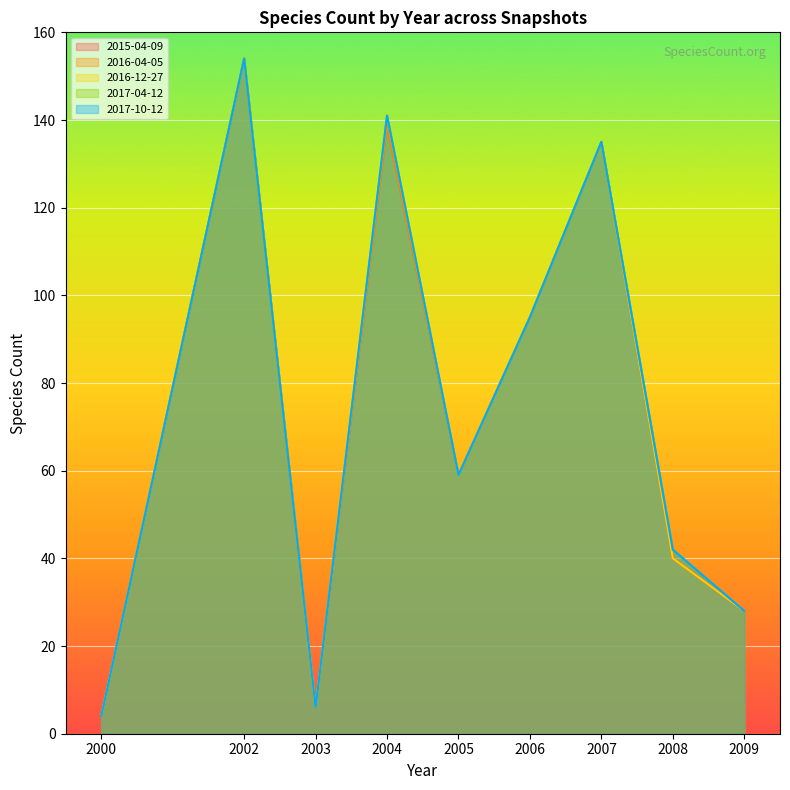

Reading left to right, list all the values displayed in this chart.

2015-04-09: 2000=4	2002=154	2003=6	2004=139	2005=59	2006=95	2007=135	2008=40	2009=28
2016-04-05: 2000=4	2002=154	2003=6	2004=139	2005=59	2006=95	2007=135	2008=40	2009=28
2016-12-27: 2000=4	2002=154	2003=6	2004=141	2005=59	2006=95	2007=135	2008=40	2009=28
2017-04-12: 2000=4	2002=154	2003=6	2004=141	2005=59	2006=95	2007=135	2008=42	2009=28
2017-10-12: 2000=4	2002=154	2003=6	2004=141	2005=59	2006=95	2007=135	2008=42	2009=28